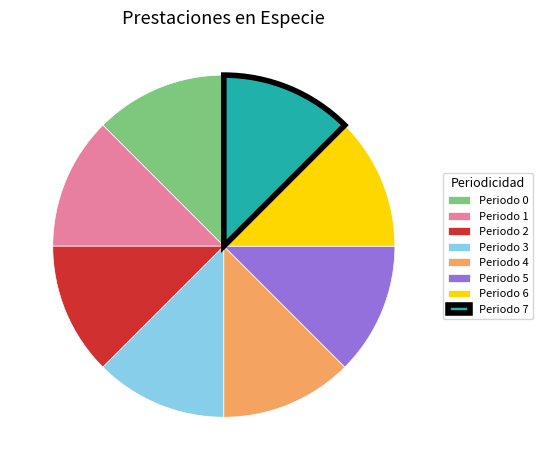

Approximately how many times larger is the value at Periodo 6 compared to Periodo 4?

1.0